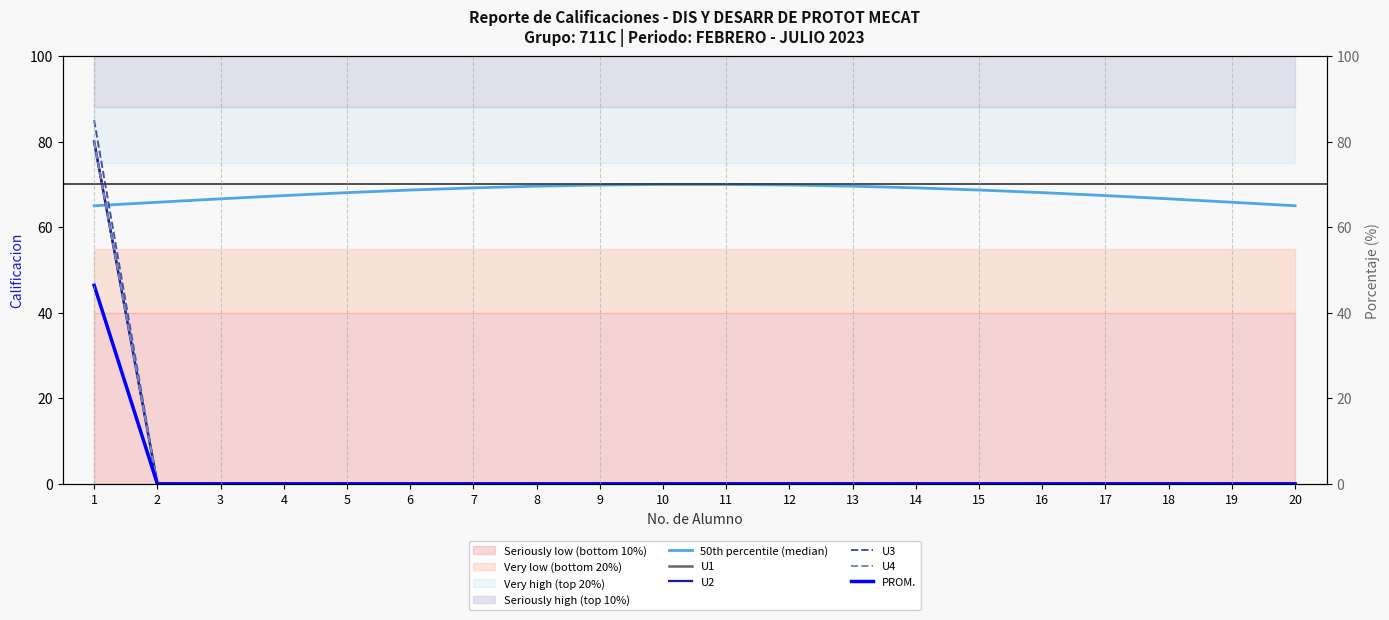

What is the sum of all U2 values?

80.0